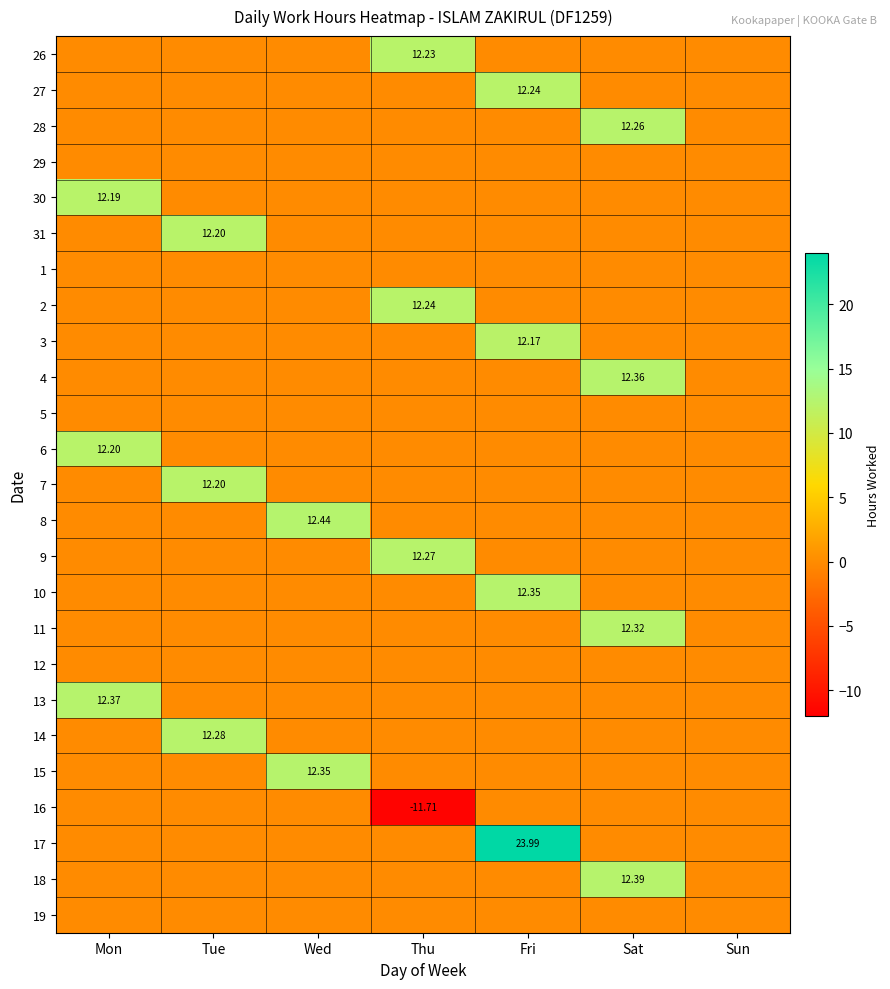

What is the difference between the 10 values at Wed and Fri?

12.3